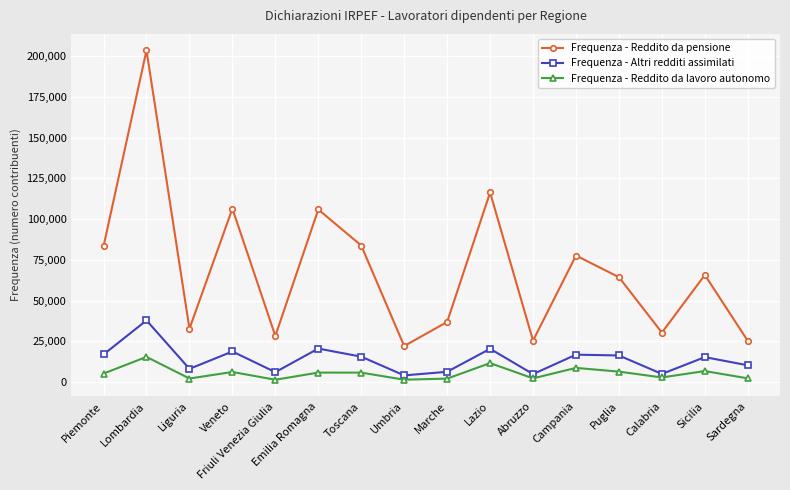

At which category is the sum across all series the highest?

Lombardia